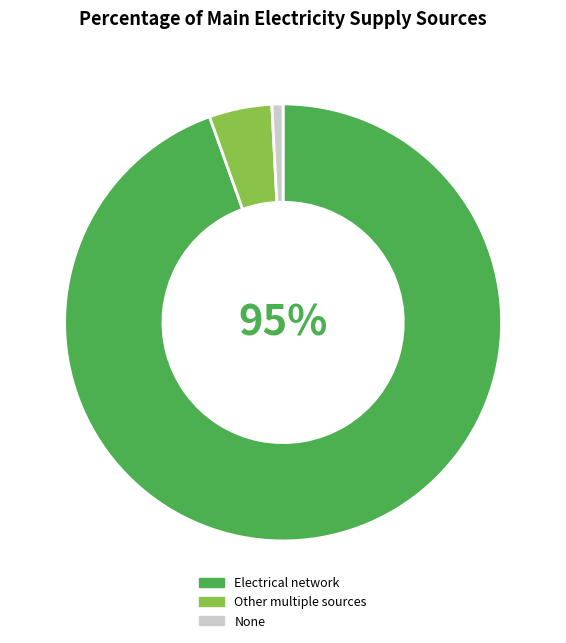

Between None and Other multiple sources, which is larger?

Other multiple sources